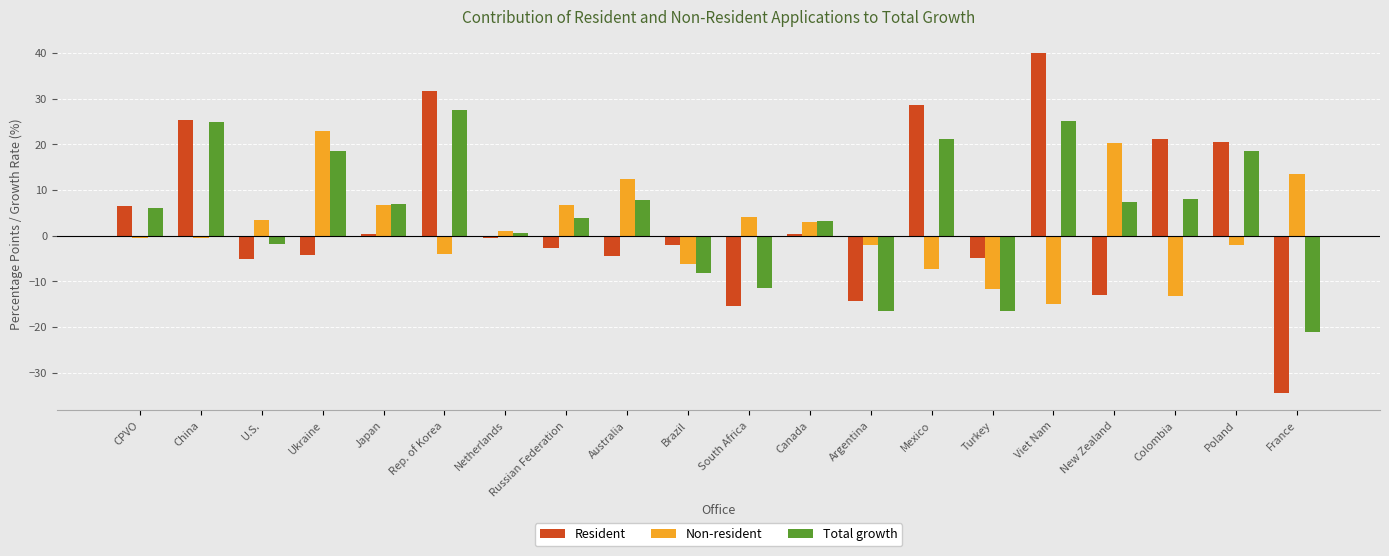

Is it true that Total growth equals 7.8 at Australia?

True